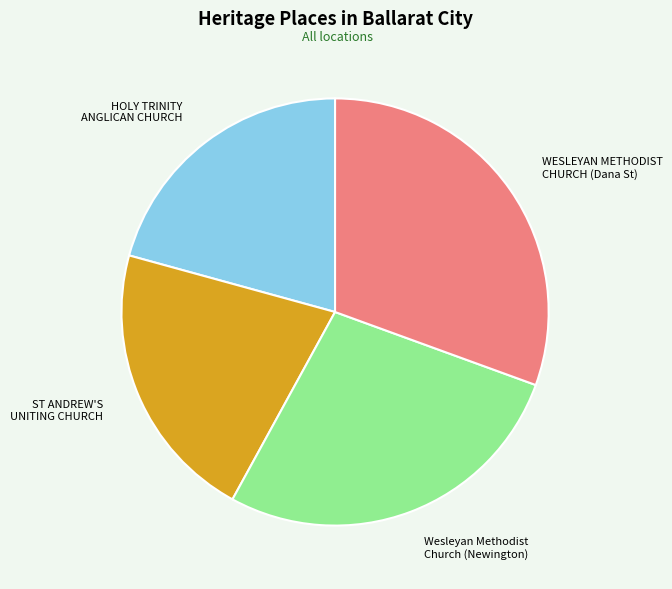

Is there any slice that represents more than half of the pie?

No